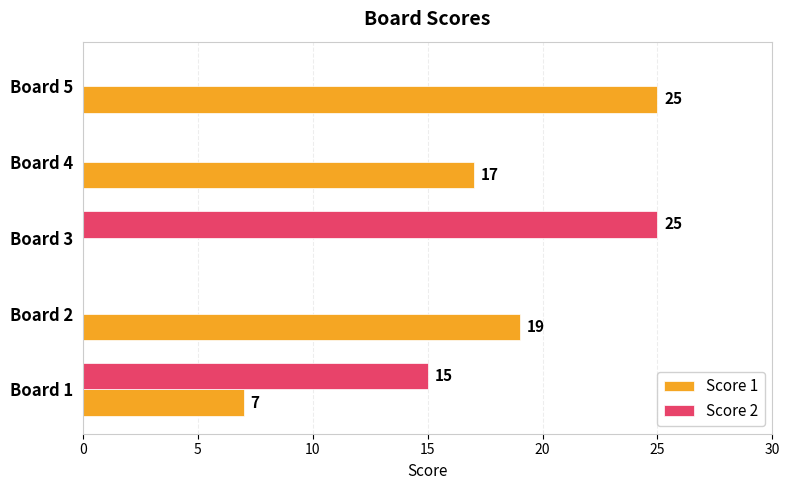

Count the number of data series in this chart.

2